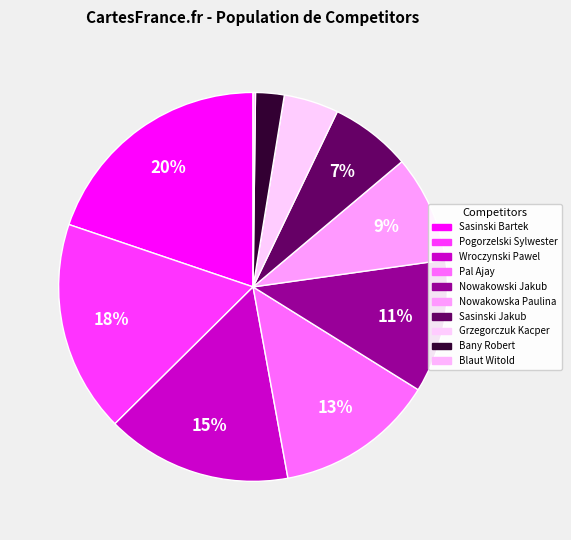

Does Nowakowski Jakub account for over 50% of the chart?

No